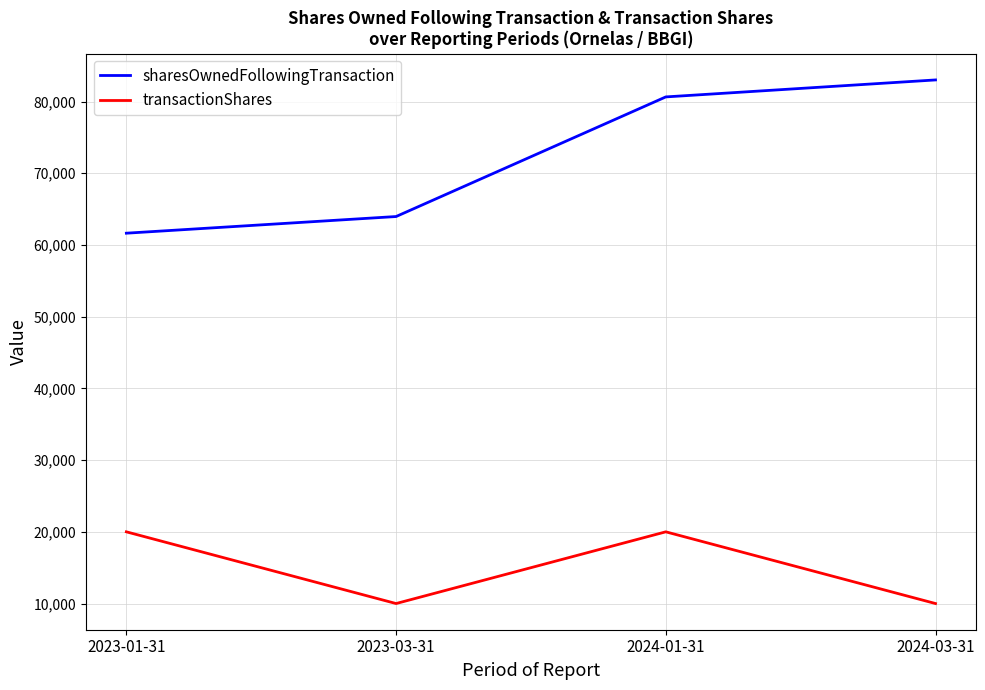

What is the difference between the maximum and minimum values in the transactionShares series?

10000